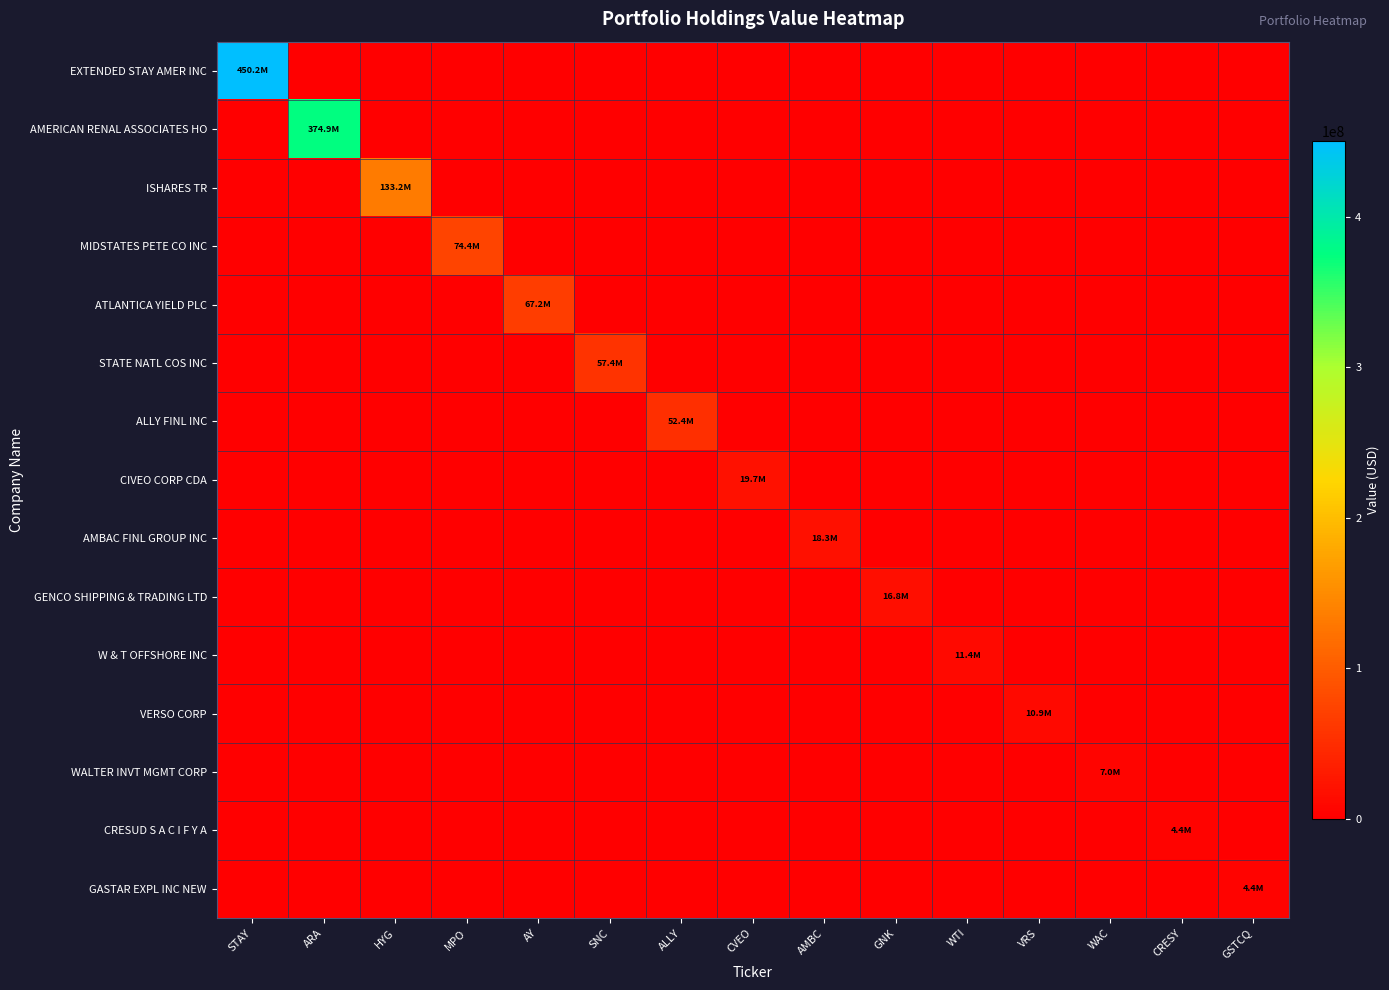

How many distinct data groups are displayed?

15